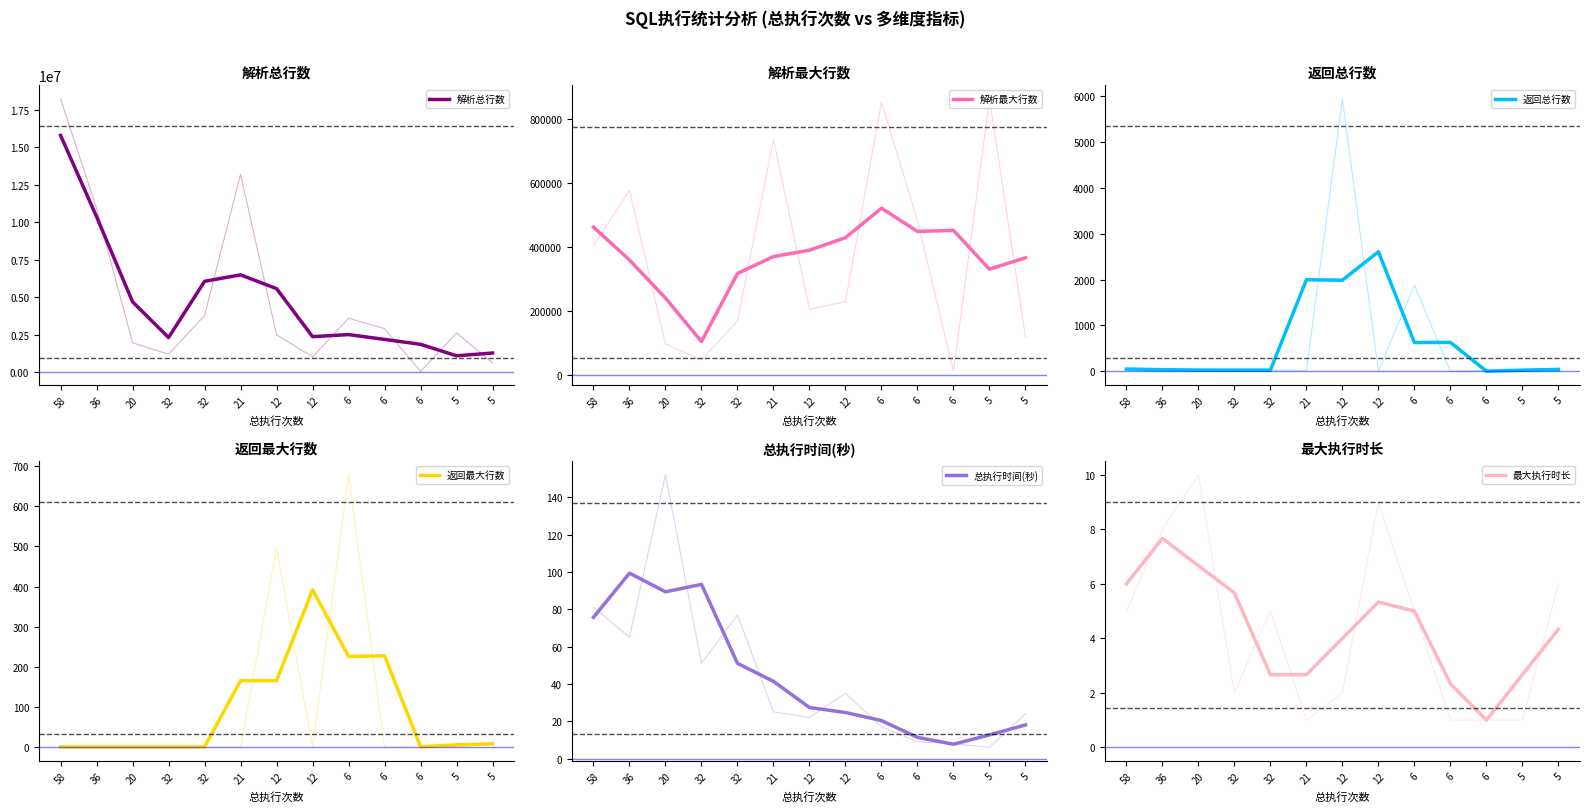

Which series has the widest spread of values?

解析总行数